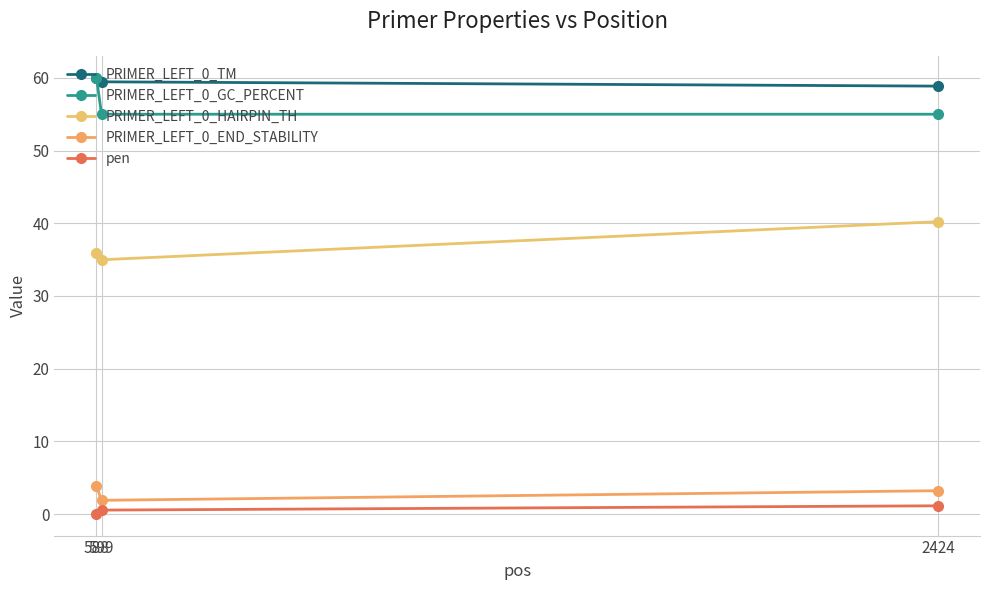

How many series are shown in this chart?

5